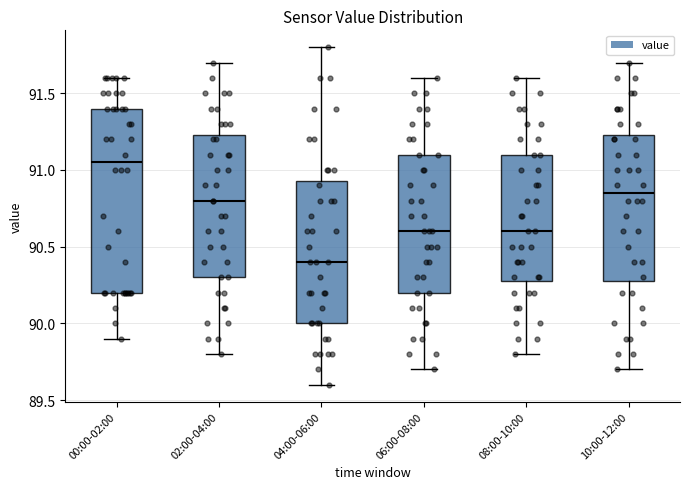

Reading left to right, read every box against the y-axis: the position of its median line, the range the box covers, and the ends of its whiskers. The values are not printed on the chart, so give them approximately, as read against the axis.

00:00-02:00: median 91.05, box 90.20 to 91.40, whiskers 89.90 to 91.60
02:00-04:00: median 90.80, box 90.30 to 91.25, whiskers 89.80 to 91.70
04:00-06:00: median 90.40, box 90.00 to 90.95, whiskers 89.60 to 91.80
06:00-08:00: median 90.60, box 90.20 to 91.10, whiskers 89.70 to 91.60
08:00-10:00: median 90.60, box 90.30 to 91.10, whiskers 89.80 to 91.60
10:00-12:00: median 90.85, box 90.30 to 91.25, whiskers 89.70 to 91.70